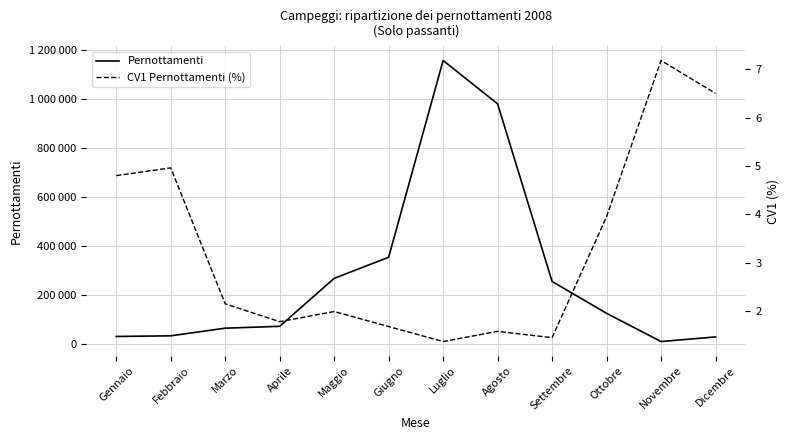

What value does the Pernottamenti series have at Maggio?

268196.0